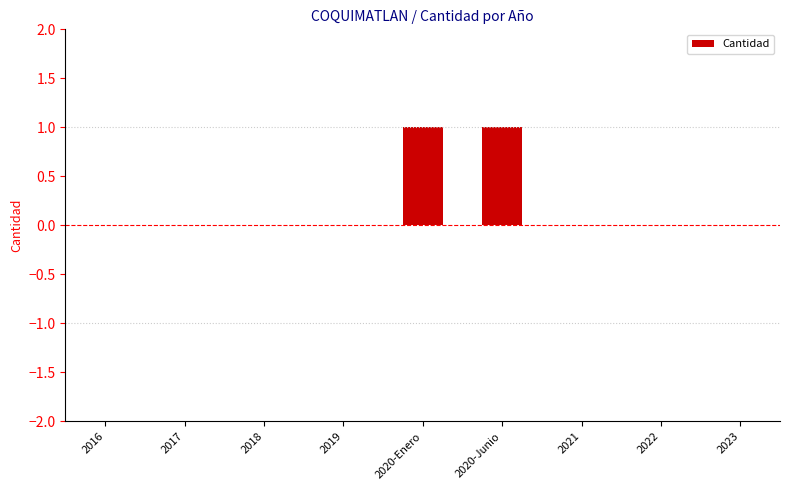

What is the maximum value shown in the chart?

1